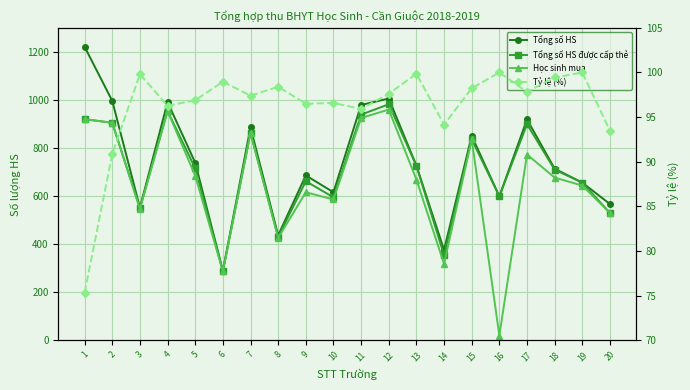

What is the average value of the Tổng số HS được cấp thẻ series?

705.7